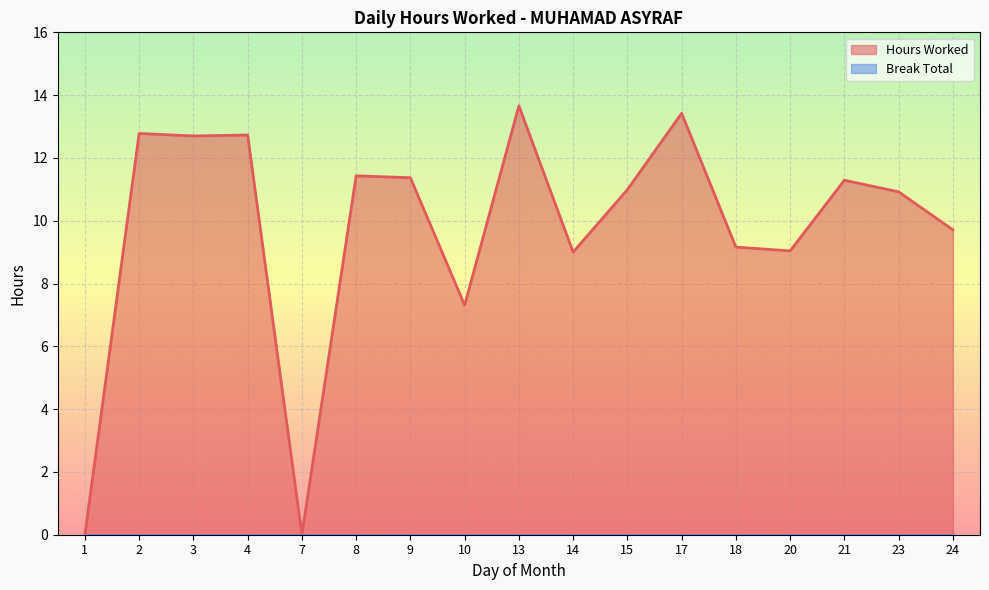

What is the approximate value at 3?

12.7